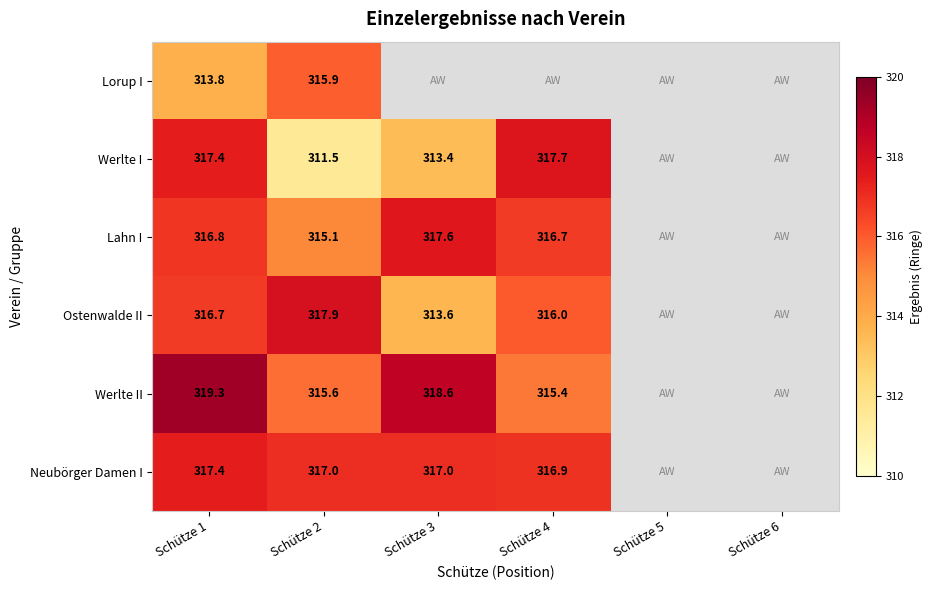

Count the number of categories in the chart.

6